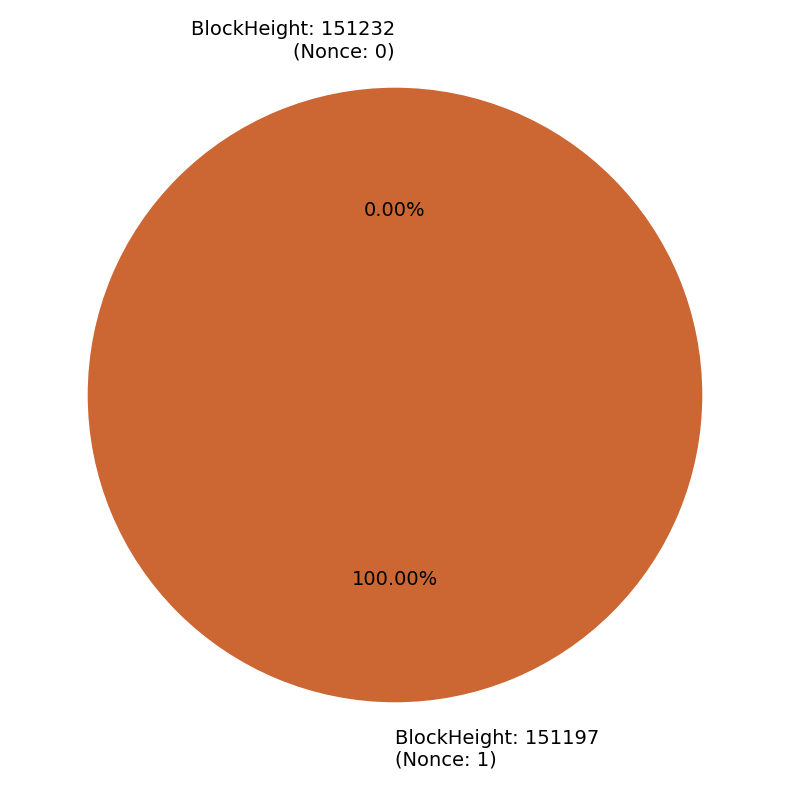

Which category has the smallest portion of the pie?

151232